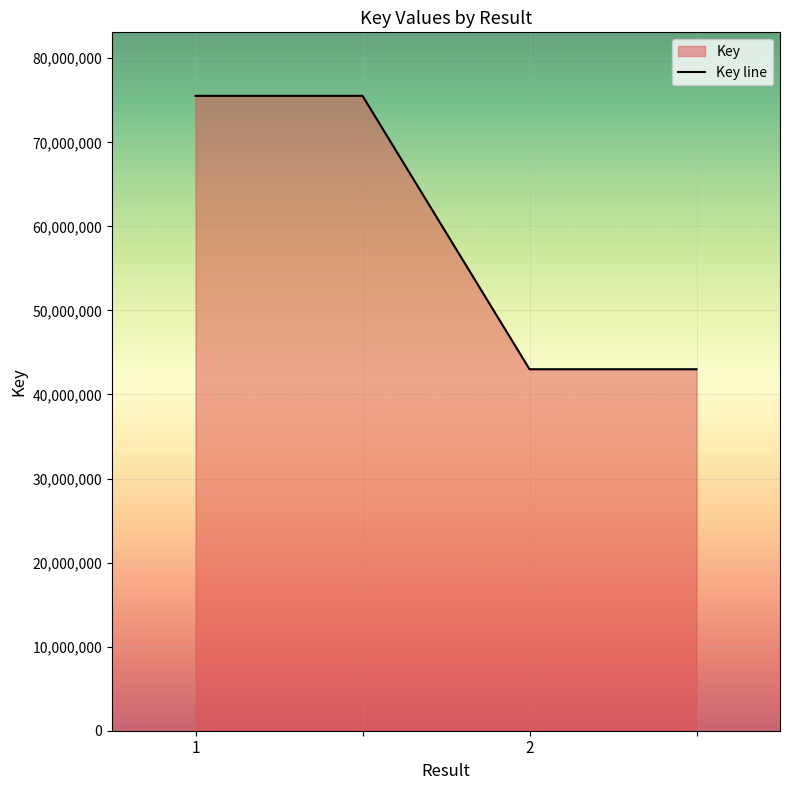

Rank the categories by value from highest to lowest.

1, , 2, 